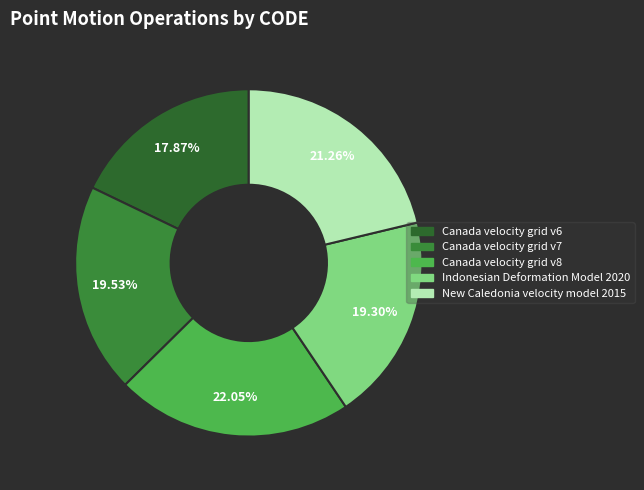

What percentage is the Canada velocity grid v7 slice, to the nearest percent?

20%